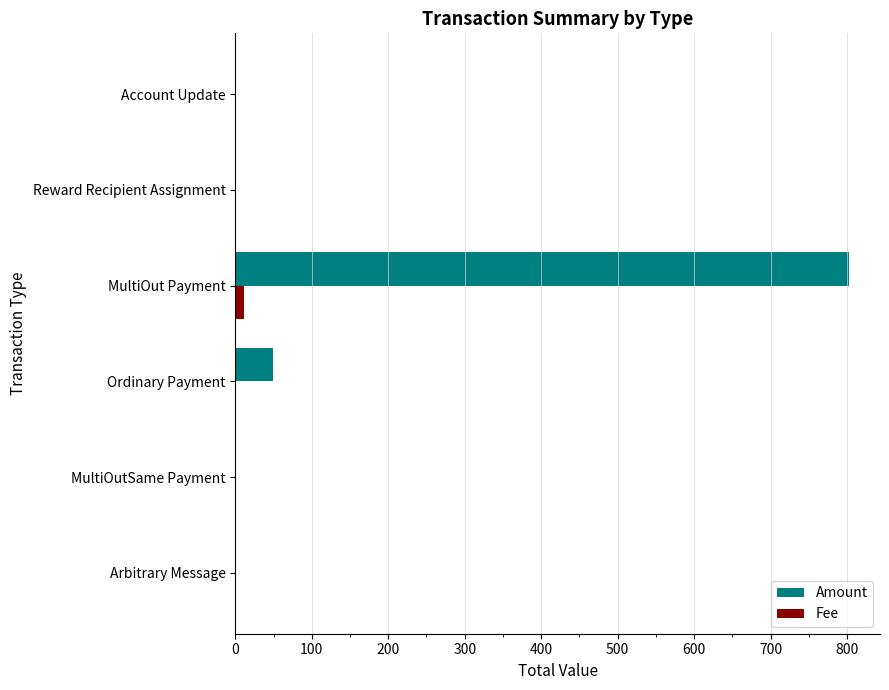

What is the maximum value shown in the chart?

802.8